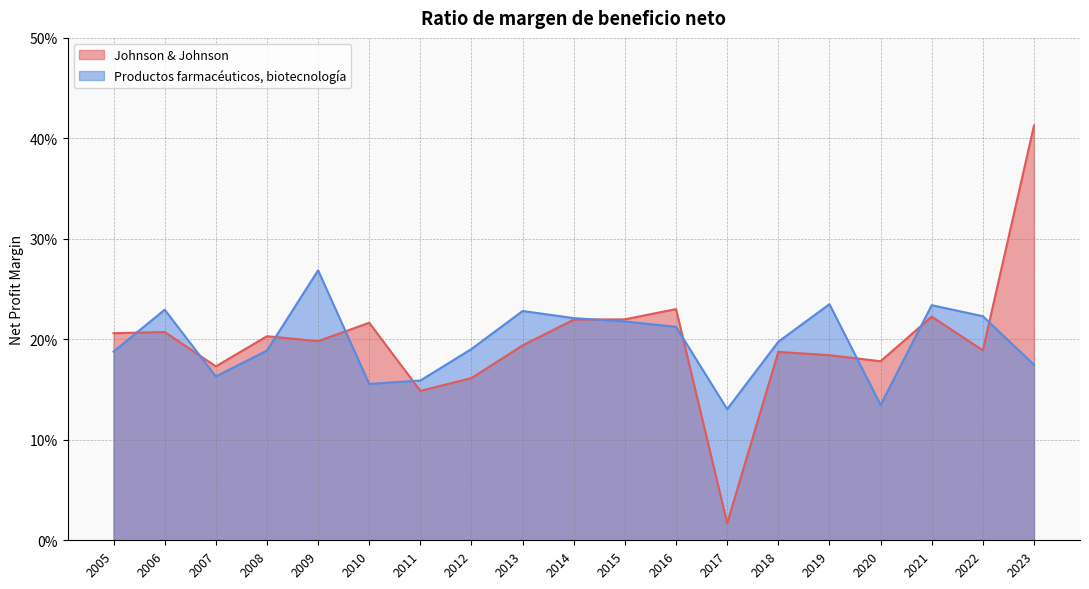

What is the total value across all series at 2018?

0.4